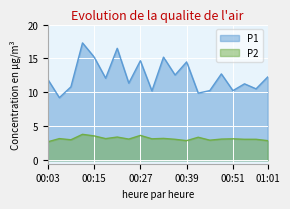

Which has a higher value, 00:36 or 00:33?

00:33